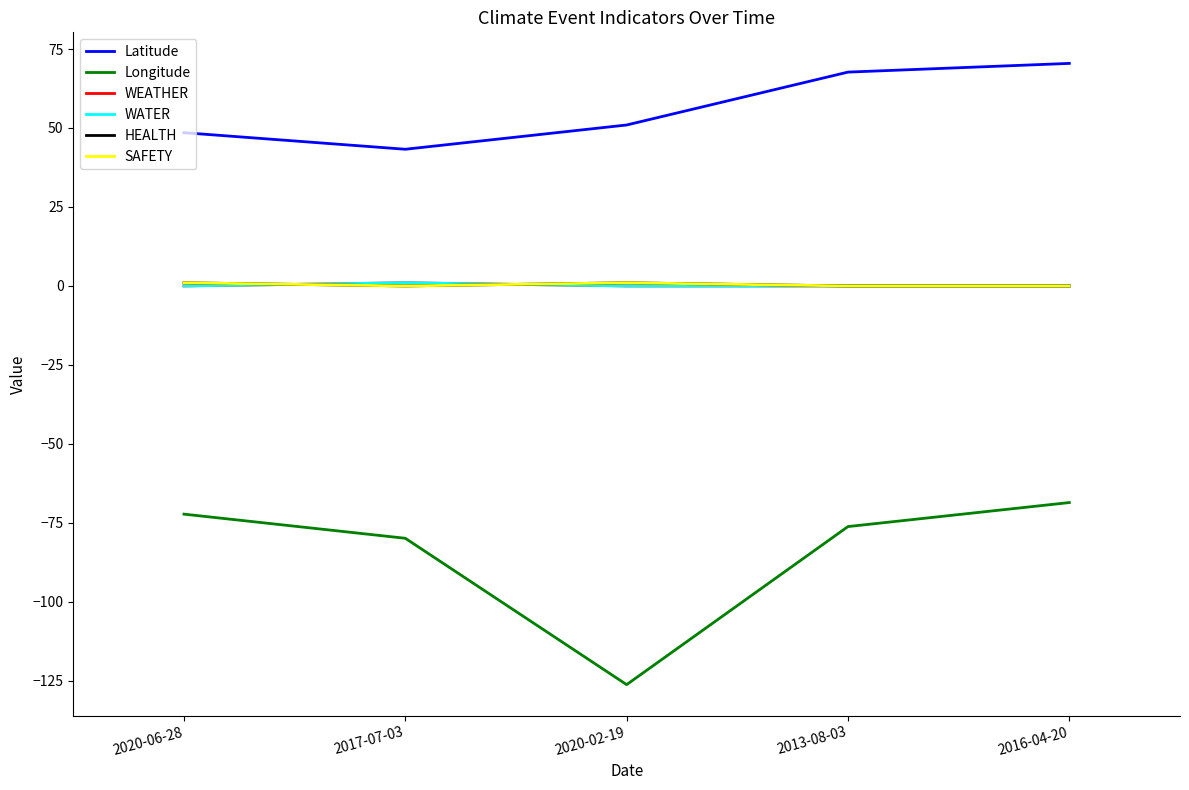

Between 2020-02-19 and 2013-08-03, which is larger?

2013-08-03